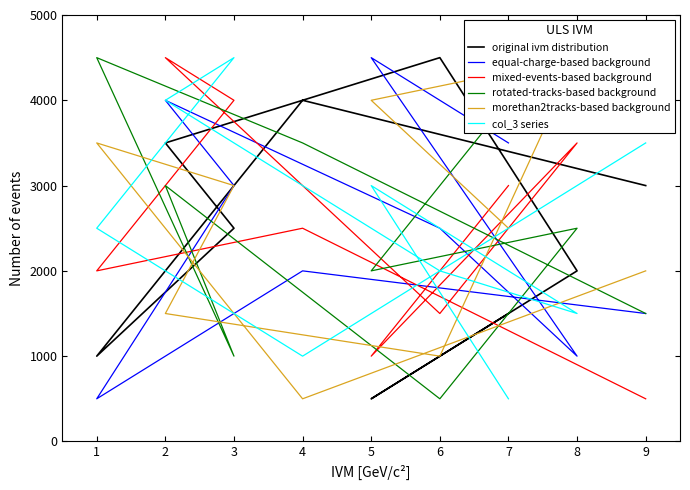

How many col_3 series values are between 1500 and 3500?

5